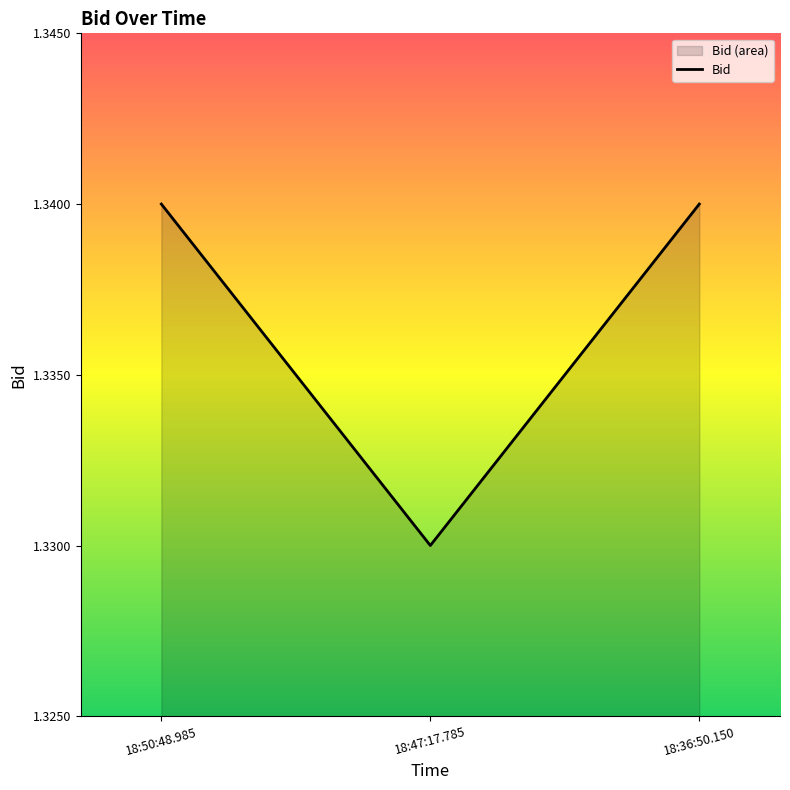

Is it true that the value at 18:47:17.785 is 1.3?

True